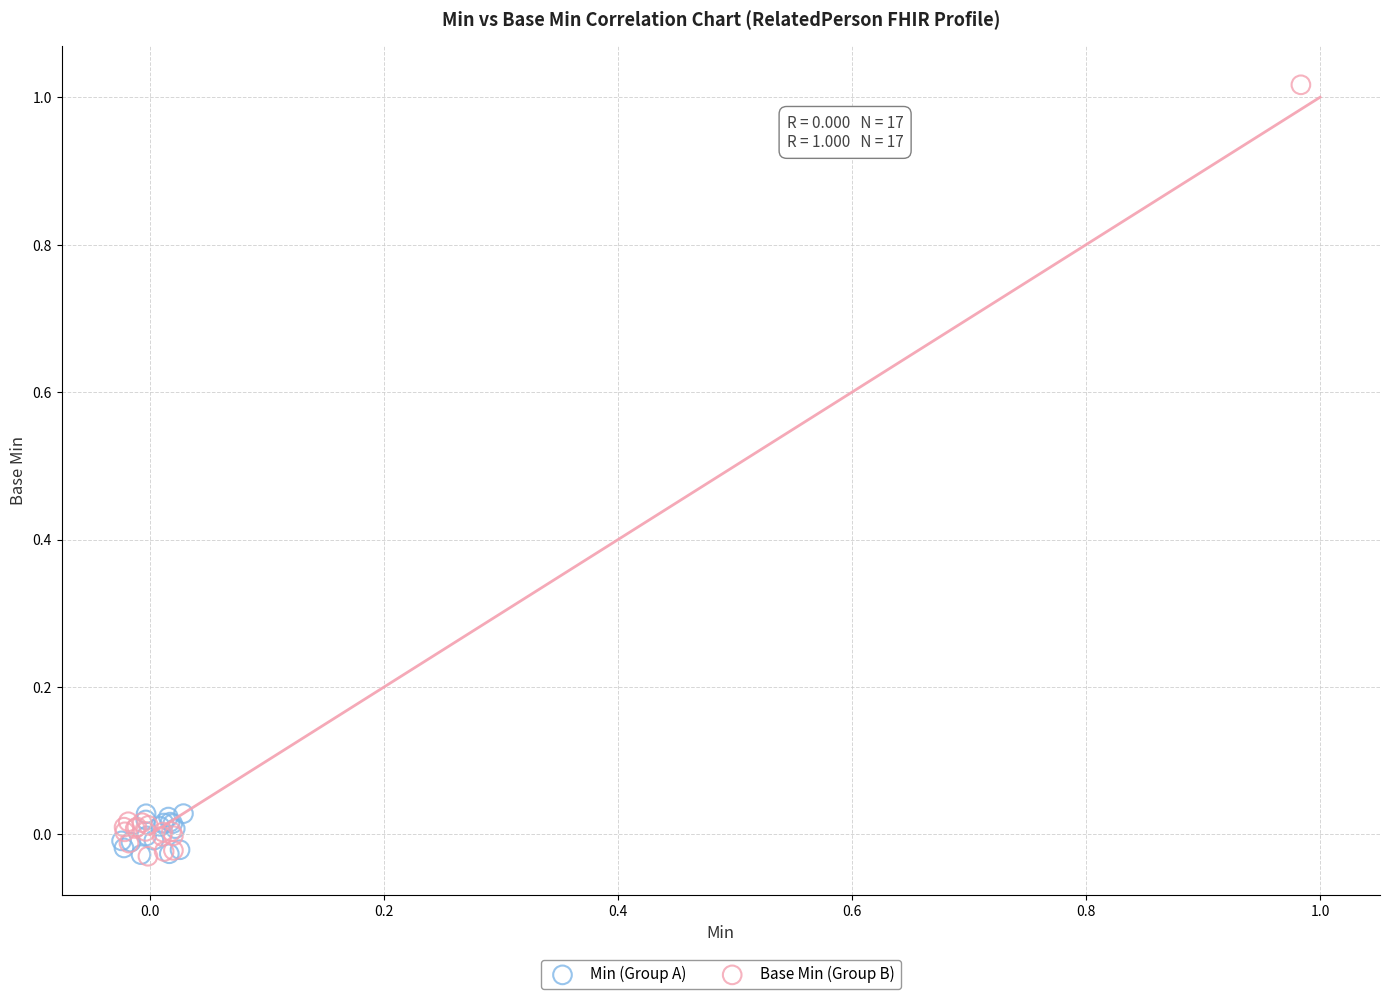

Which series contains the highest Y value?

Base Min (Group B)